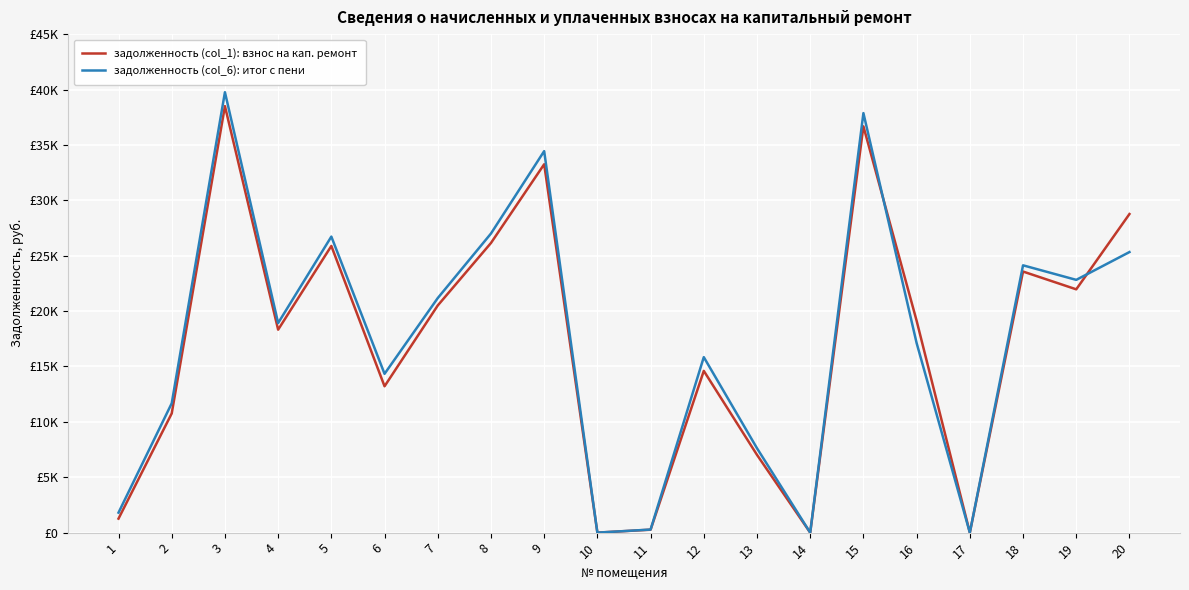

Which series ends up on top after the final intersection of задолженность (col_1): взнос на кап. ремонт and задолженность (col_6): итог с пени?

задолженность (col_1): взнос на кап. ремонт